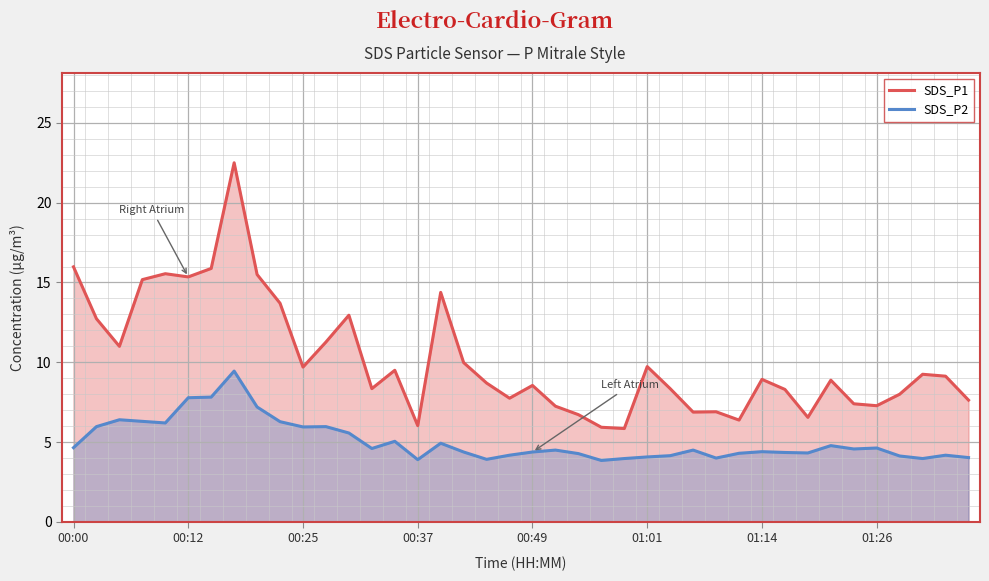

Reading right to left, what are all the values shown in this chart?

SDS_P1: 7.6	9.1	9.2	8.0	7.3	7.4	8.9	6.5	8.3	8.9	6.4	6.9	6.9	8.3	9.7	5.8	5.9	6.7	7.2	8.6	7.8	8.7	10.0	14.4	6.0	9.5	8.3	12.9	11.3	9.7	13.7	15.5	22.5	15.9	15.3	15.6	15.2	11.0	12.7	16.0
SDS_P2: 4.0	4.2	4.0	4.1	4.6	4.6	4.8	4.3	4.3	4.4	4.3	4.0	4.5	4.2	4.1	4.0	3.9	4.3	4.5	4.4	4.2	3.9	4.4	4.9	3.9	5.0	4.6	5.6	6.0	6.0	6.3	7.2	9.4	7.8	7.8	6.2	6.3	6.4	6.0	4.7